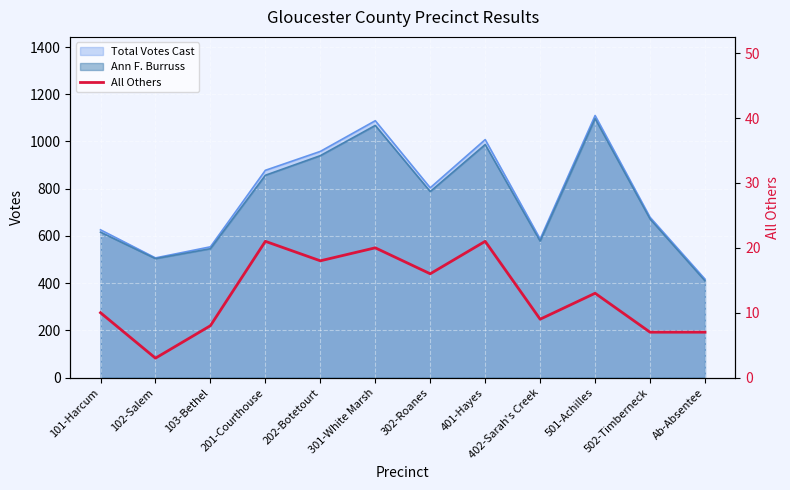

Where does the data first go above 13?

201-Courthouse